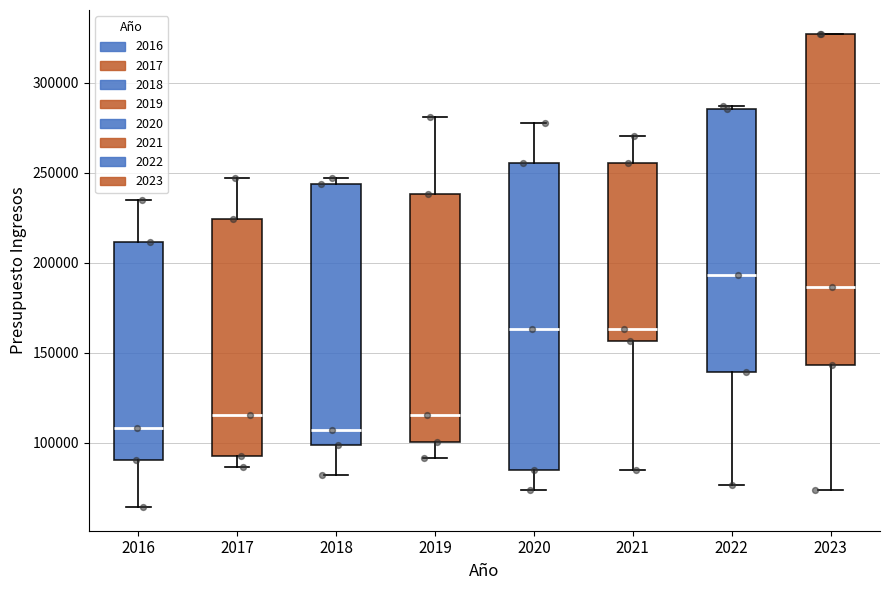

Reading left to right, transcribe this box plot: for each box, give where its median line is, the range the box spans, and where its two whiskers end, as read against the y-axis. The values are not printed on the chart, so give them approximately, as read against the axis.

2016: median 110000, box 90000 to 210000, whiskers 65000 to 235000
2017: median 115000, box 95000 to 225000, whiskers 85000 to 245000
2018: median 105000, box 100000 to 245000, whiskers 80000 to 245000 (just above the box's upper edge)
2019: median 115000, box 100000 to 240000, whiskers 90000 to 280000
2020: median 165000, box 85000 to 255000, whiskers 75000 to 280000
2021: median 165000, box 155000 to 255000, whiskers 85000 to 270000
2022: median 195000, box 140000 to 285000, whiskers 75000 to 285000
2023: median 185000, box 145000 to 325000, whiskers 75000 to 325000